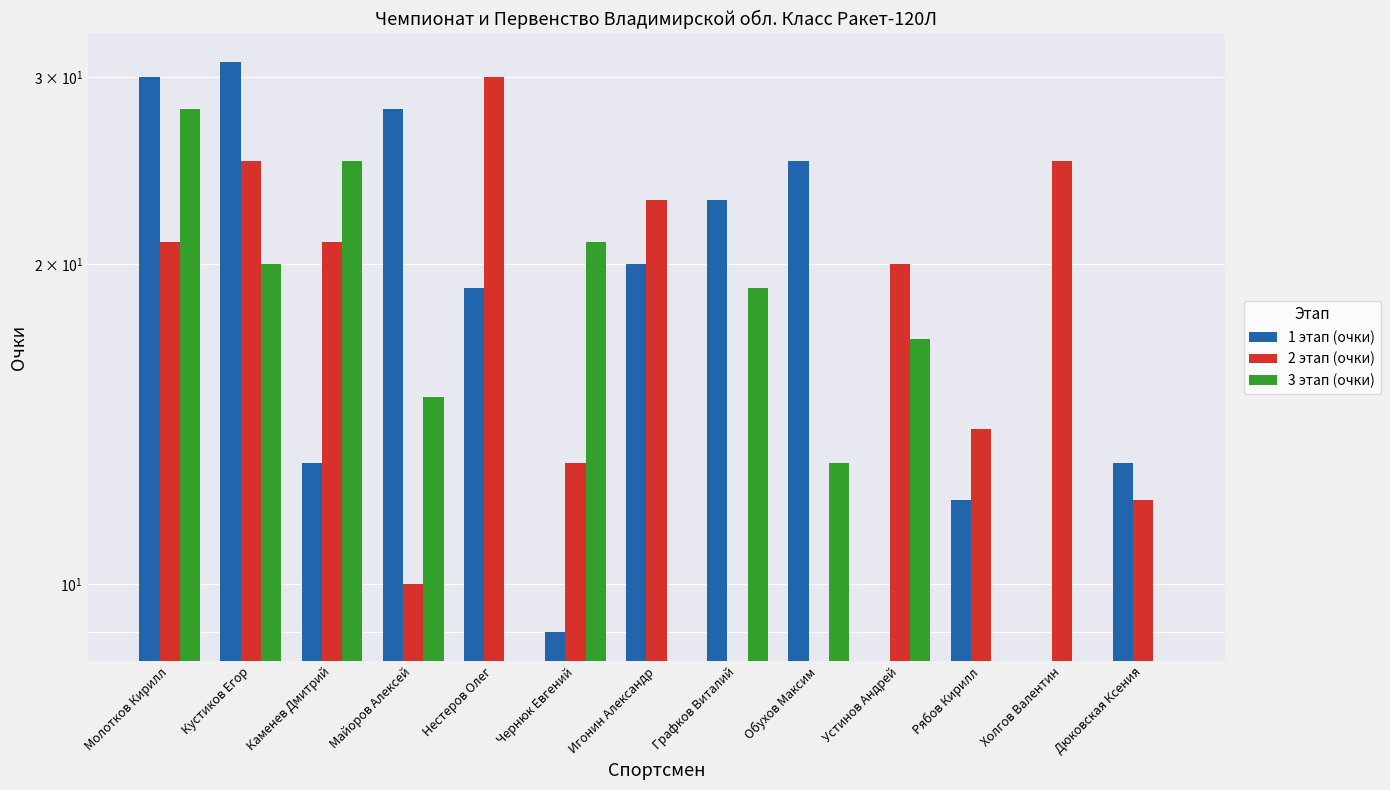

Rank the categories by 2 этап (очки) value from lowest to highest.

Графков Виталий, Обухов Максим, Майоров Алексей, Дюковская Ксения, Чернюк Евгений, Рябов Кирилл, Устинов Андрей, Молотков Кирилл, Каменев Дмитрий, Игонин Александр, Кустиков Егор, Холгов Валентин, Нестеров Олег